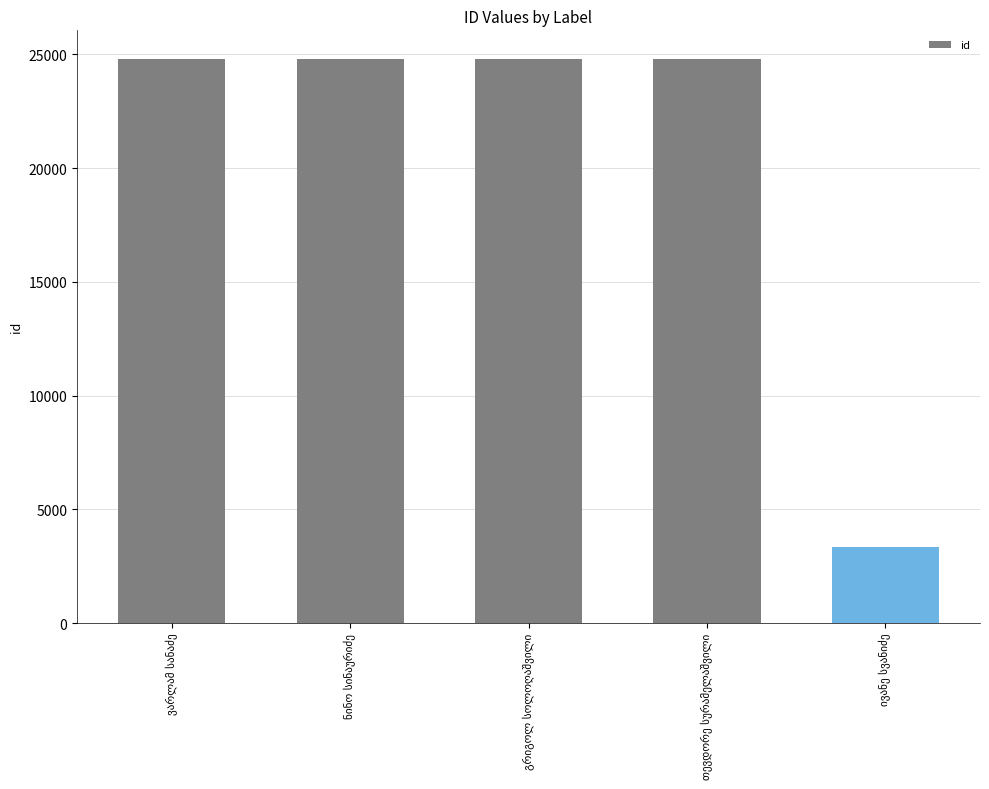

What is the maximum value shown in the chart?

24817